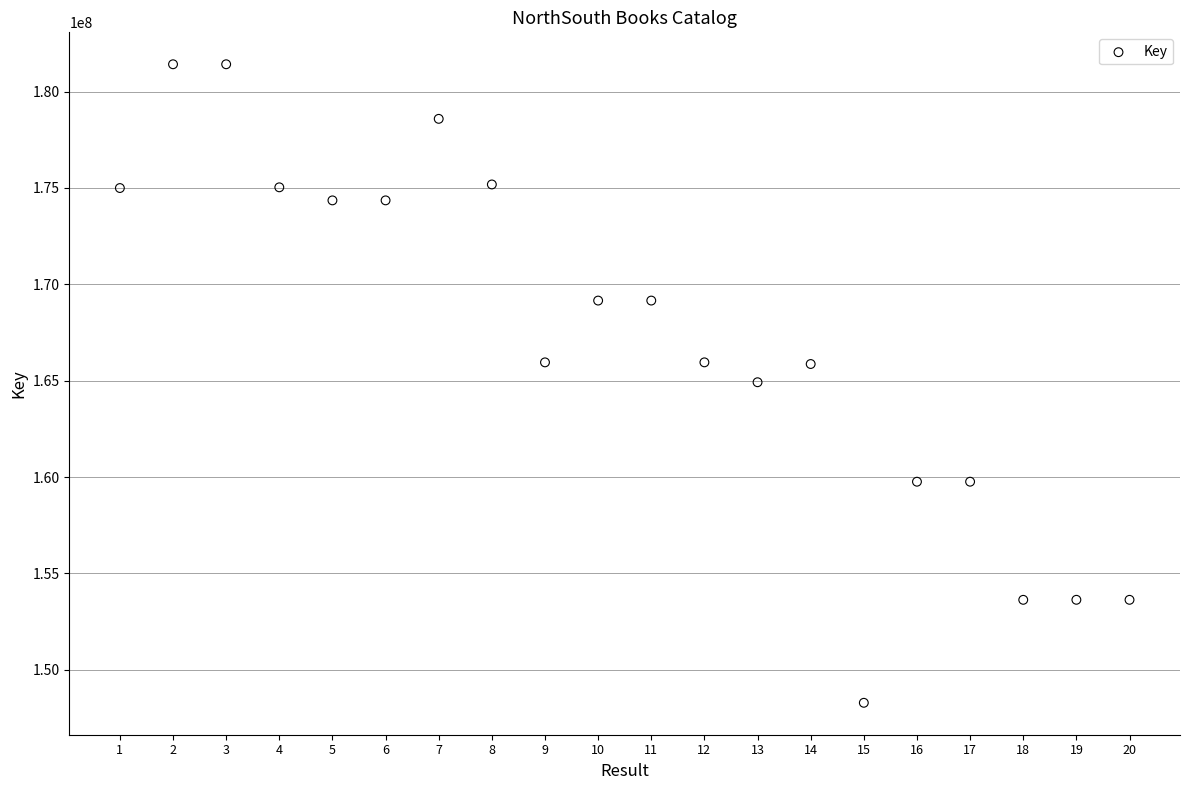

What is the range of Y values (max minus min)?

33128158